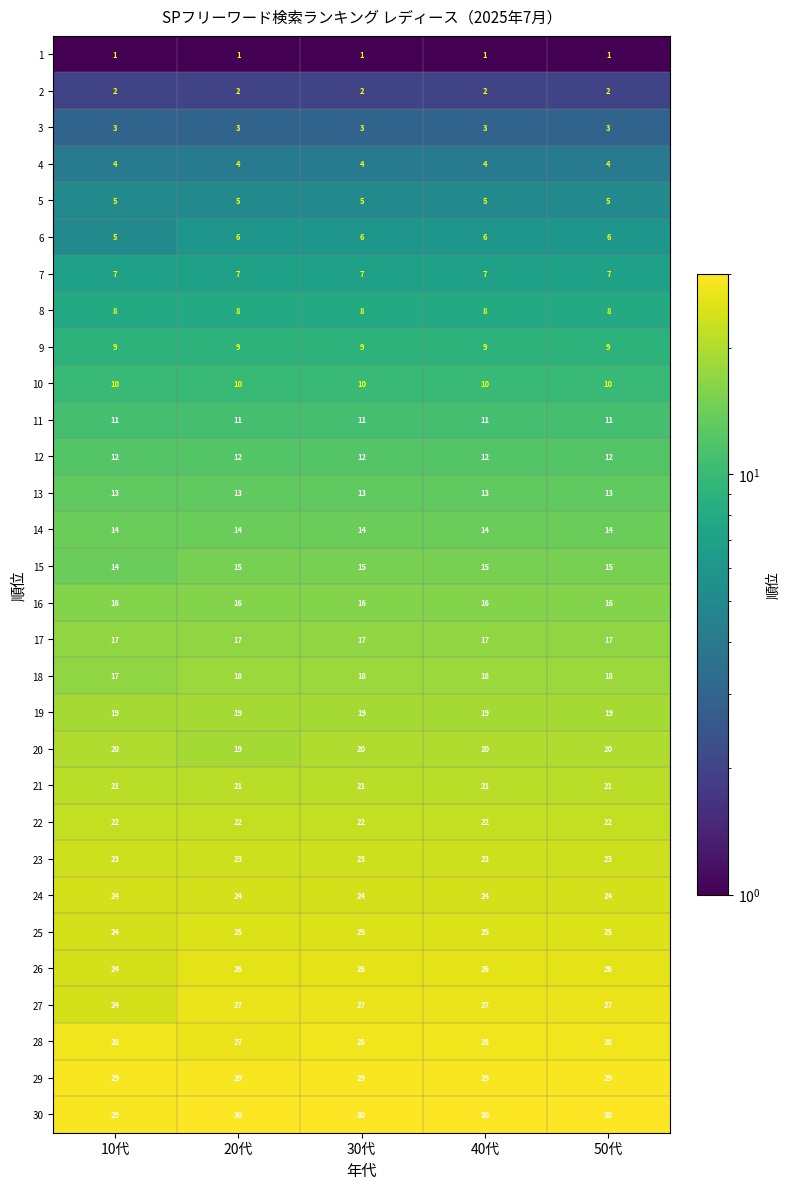

What is the lowest value of the 18 series?

17